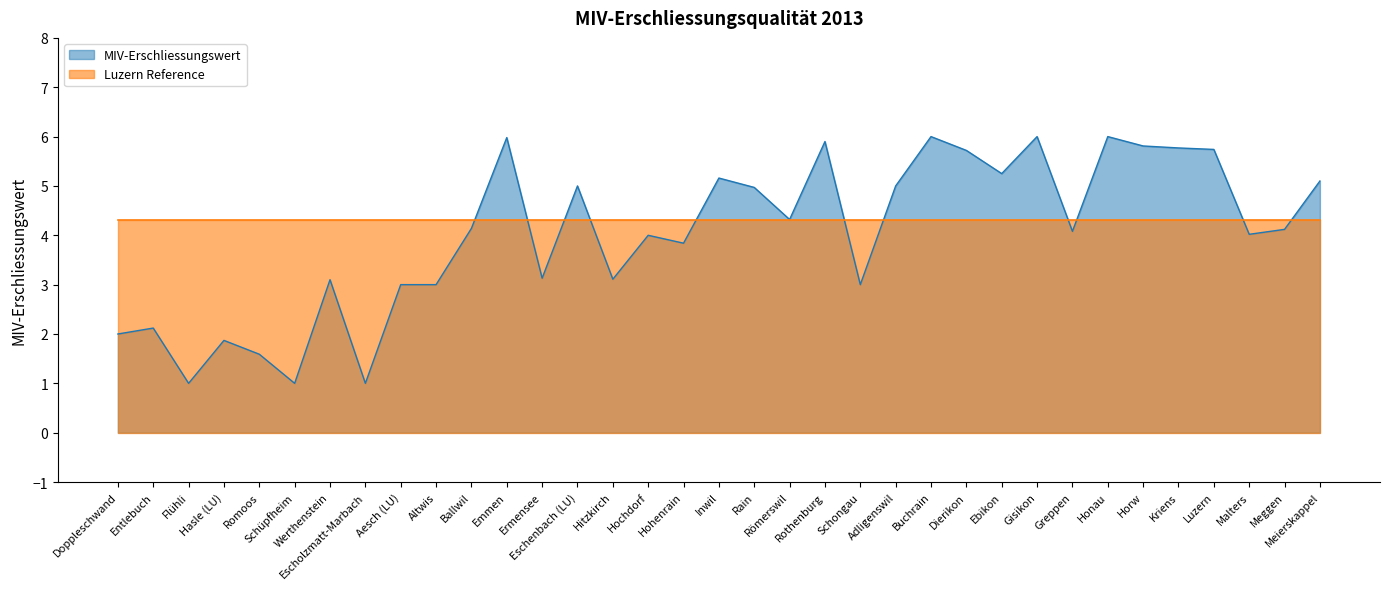

Approximately how many times larger is the value at Escholzmatt-Marbach compared to Meierskappel?

0.2